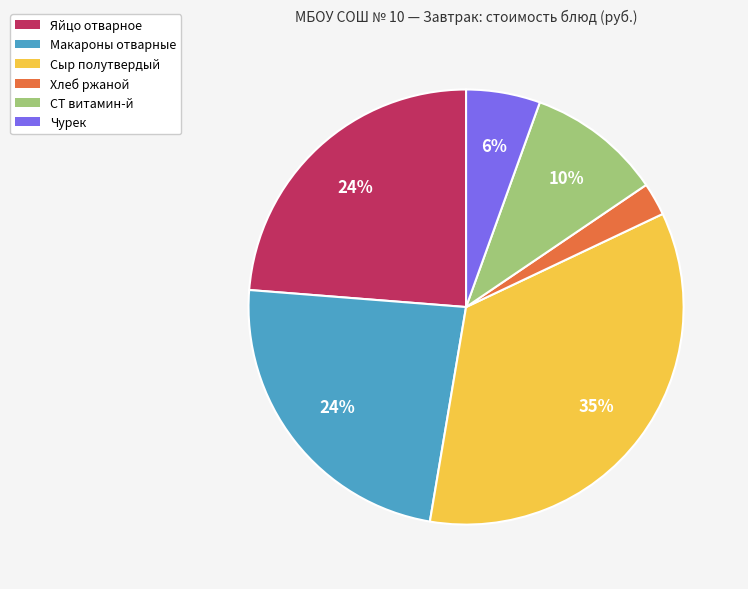

To the nearest percent, what is the combined percentage of Хлеб ржаной and Макароны отварные?

26%